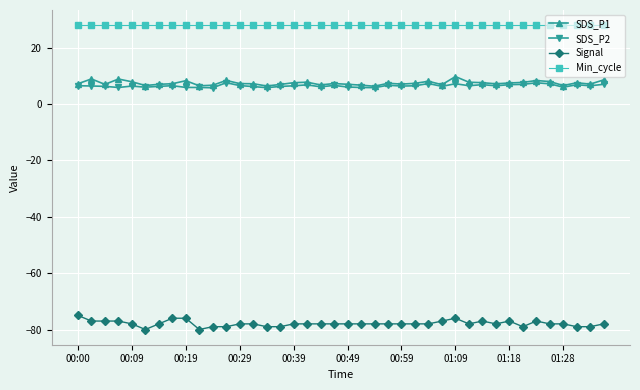

What is the value of the Min_cycle point at the 32nd from the left?

28.0